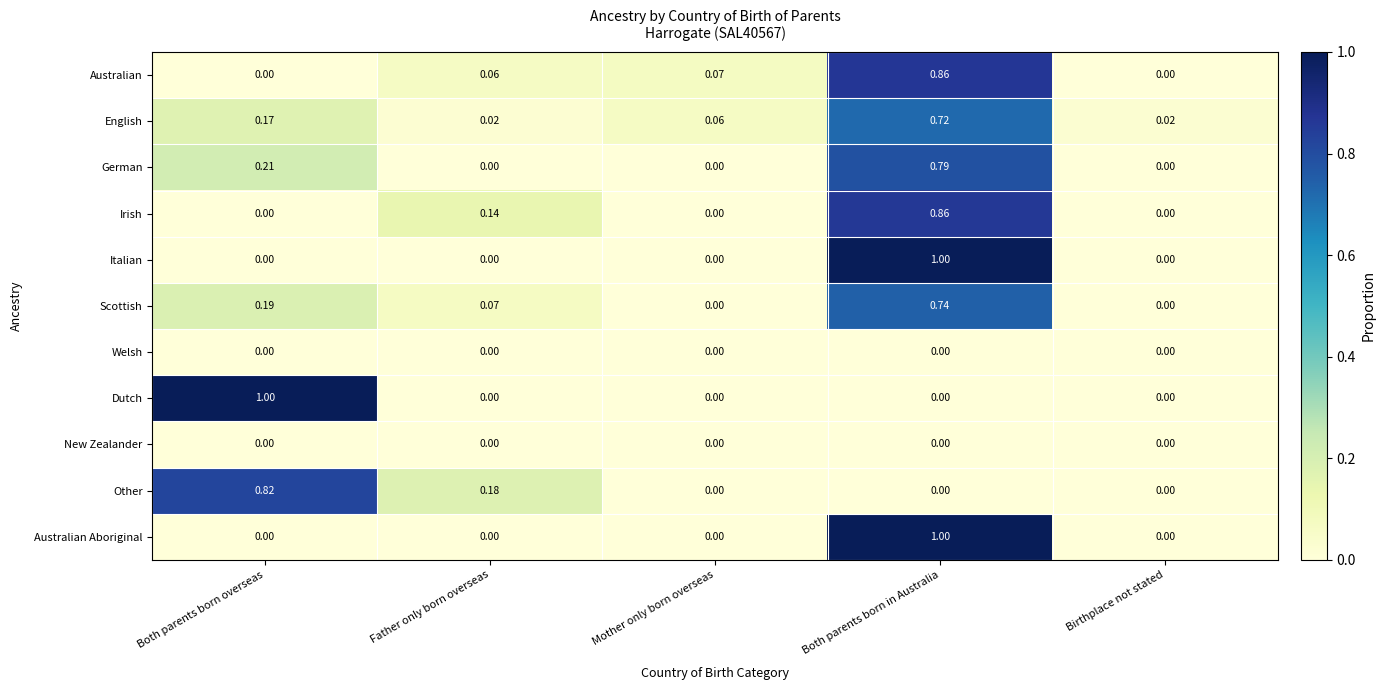

At which category is the sum across all series the highest?

Both parents born in Australia